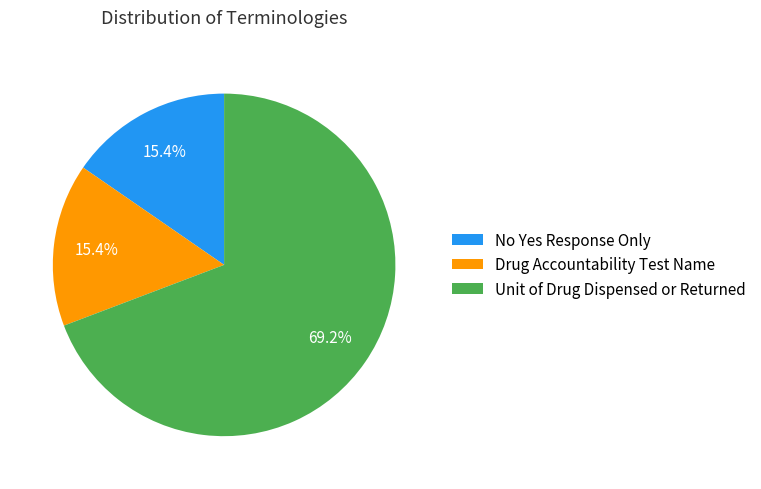

What is the majority slice?

Unit of Drug Dispensed or Returned